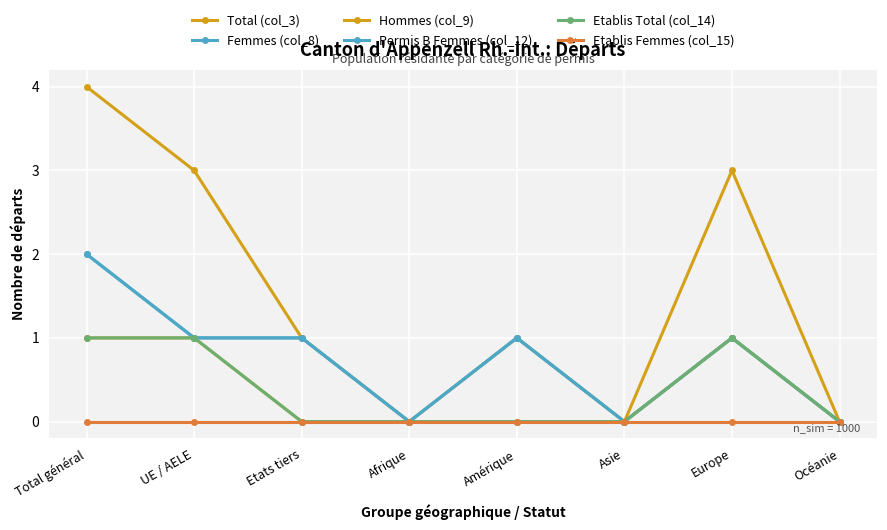

Is this an area chart (filled region under the line)?

No